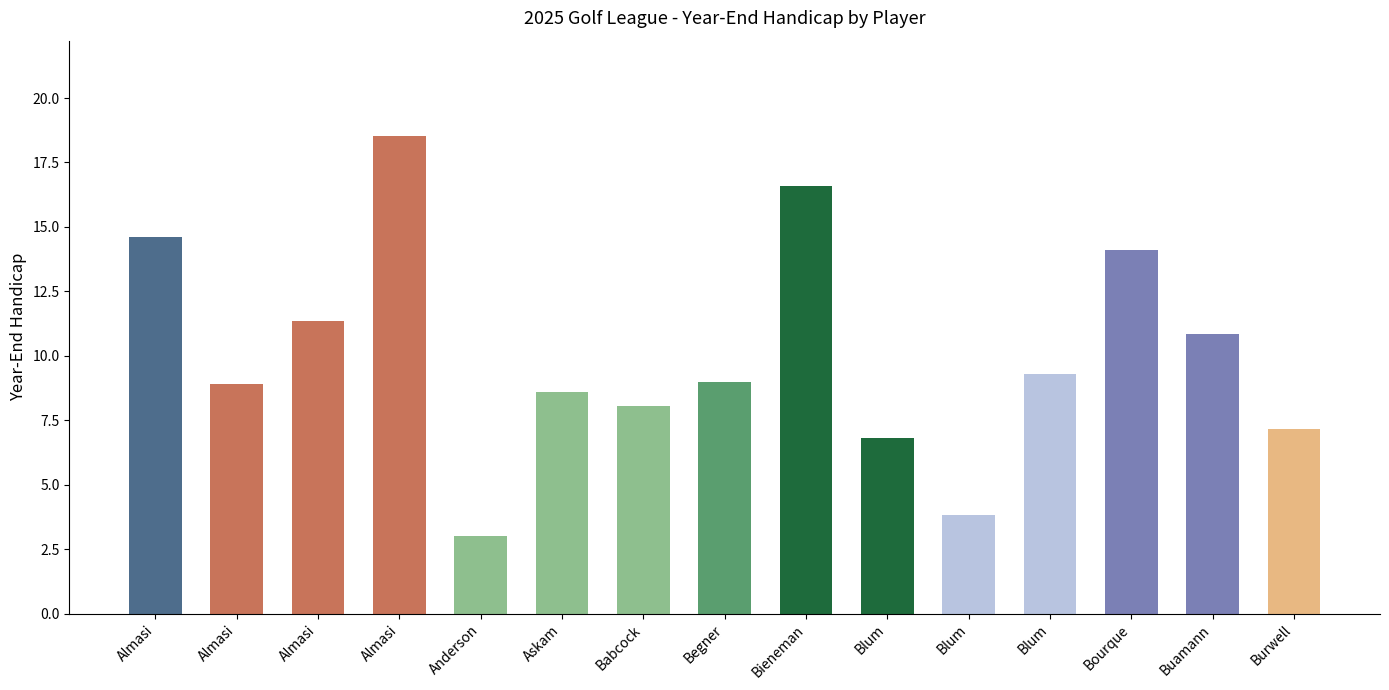

What is the sum of the values at Buamann and Almasi?

25.4